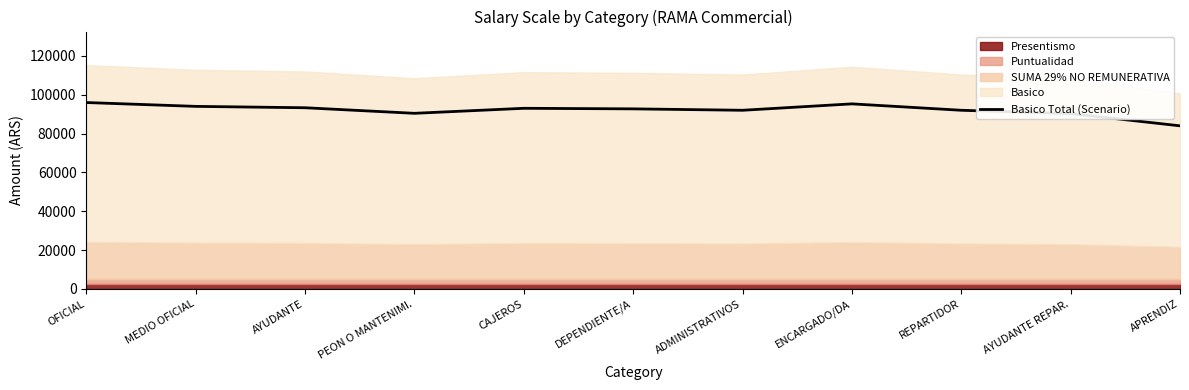

What is the sum of all values?

1013022.3